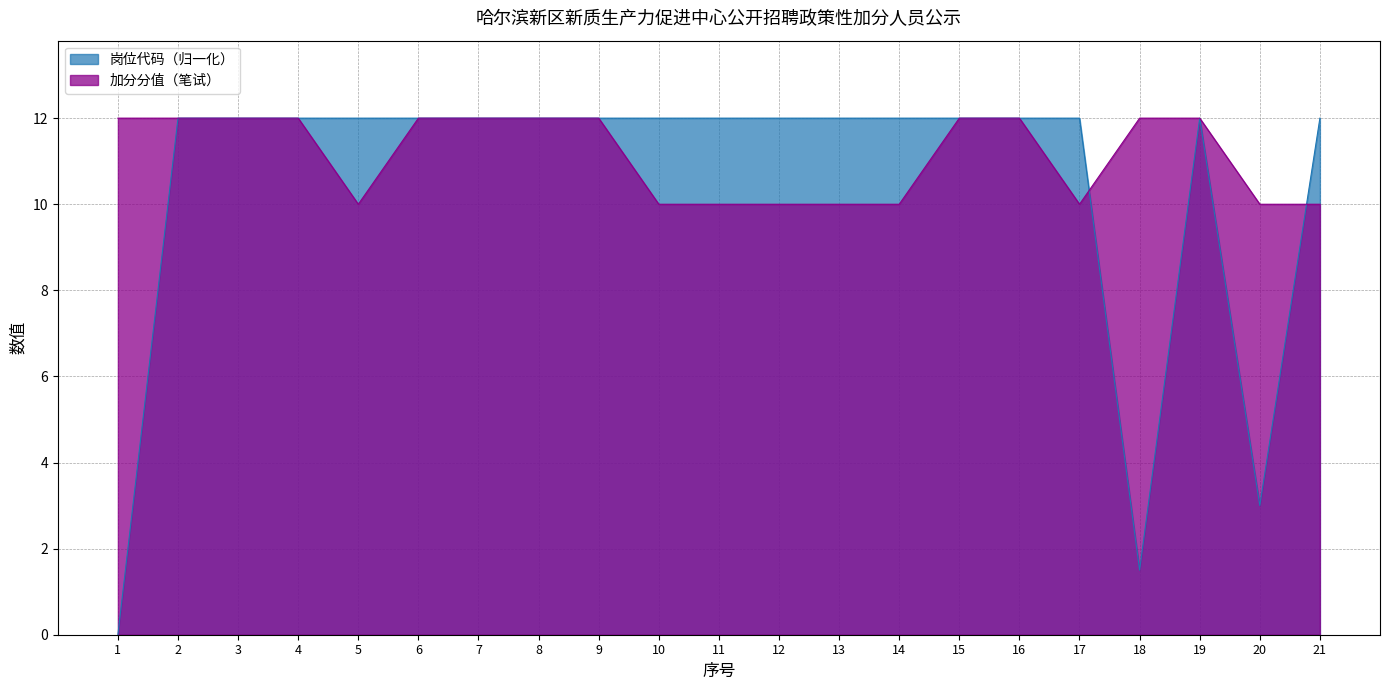

At how many categories does at least one series exceed 11?

20